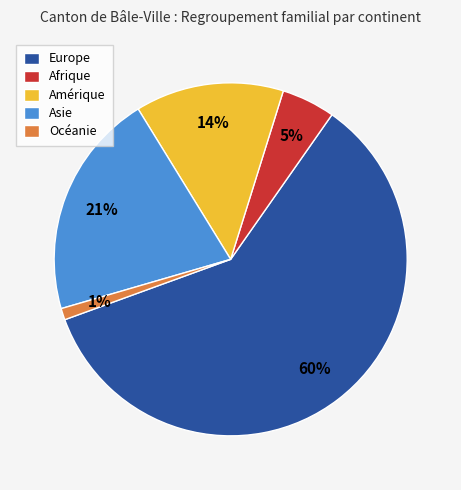

What is the smallest slice in the pie chart?

Océanie